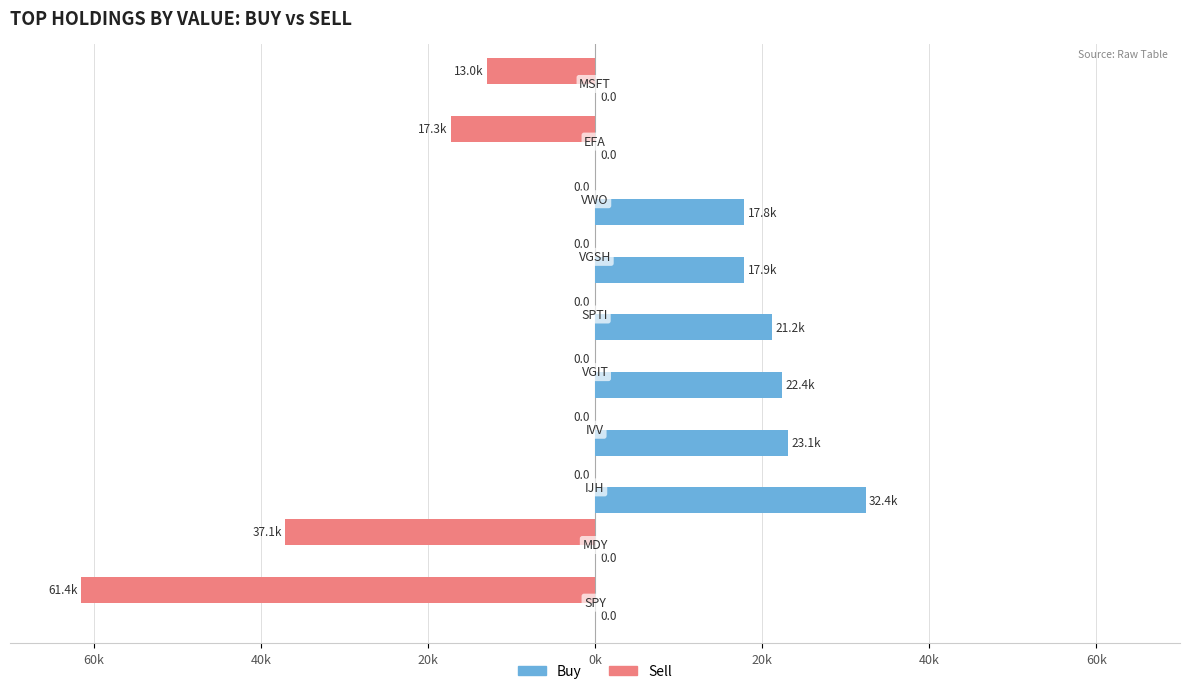

Which series has the largest total across all categories?

Buy